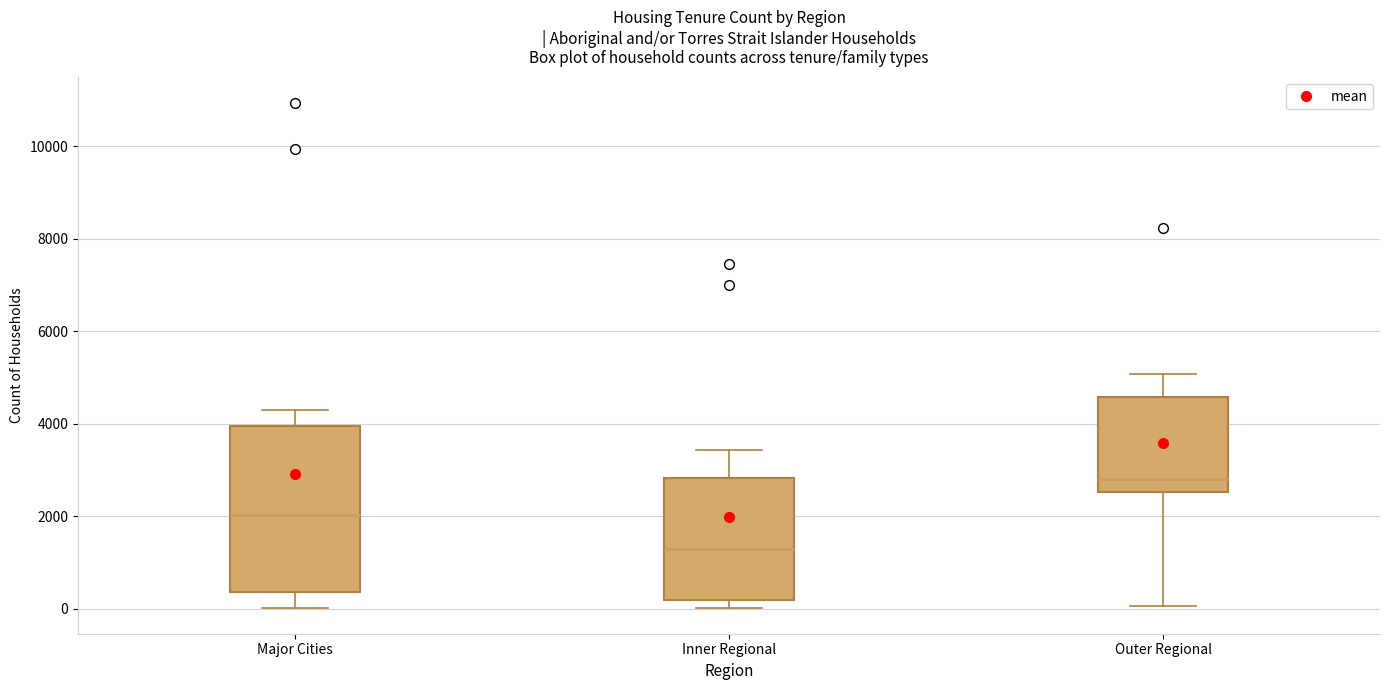

Reading left to right, read every box against the y-axis: the position of its median line, the range the box covers, and the ends of its whiskers. The values are not printed on the chart, so give them approximately, as read against the axis.

Major Cities: median 2000, box 400 to 4000, whiskers 0 to 4400
Inner Regional: median 1200, box 200 to 2800, whiskers 0 to 3400
Outer Regional: median 2800, box 2600 to 4600, whiskers 0 to 5000